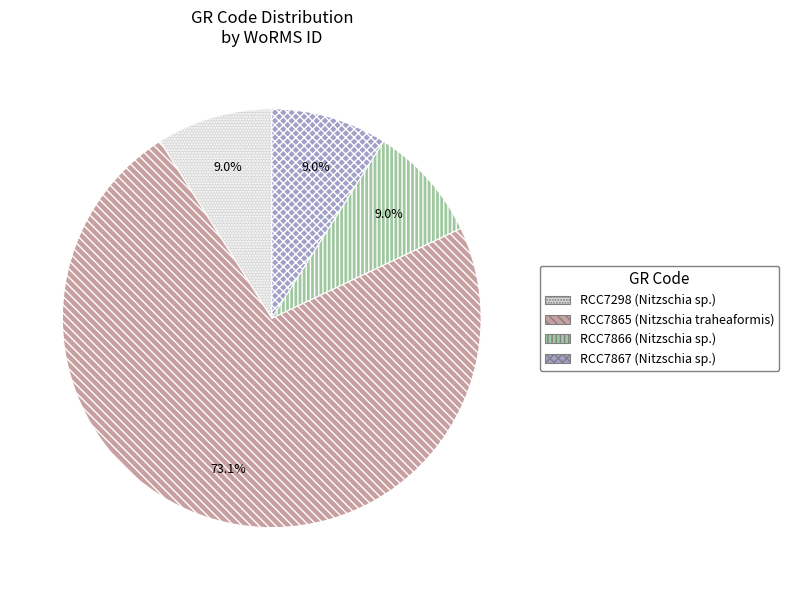

What percentage is the RCC7867 slice, to the nearest percent?

9%